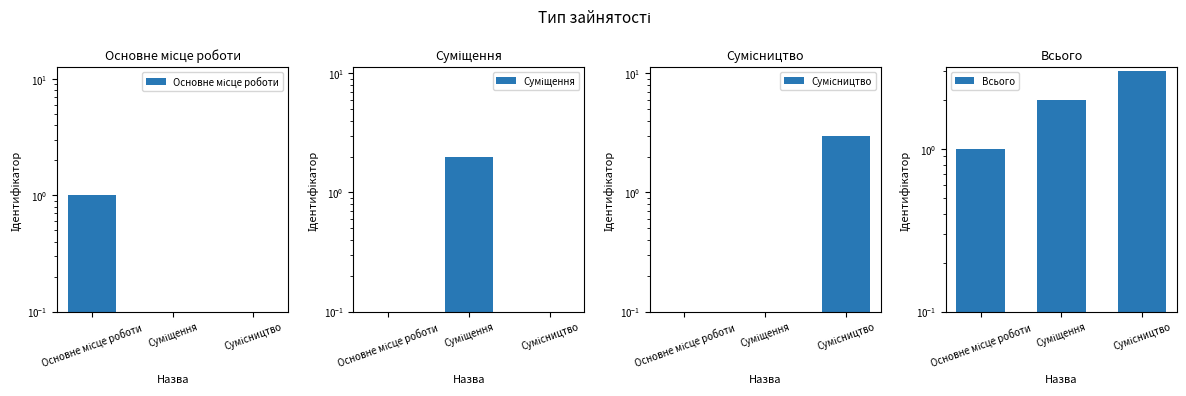

How many series are shown in this chart?

4